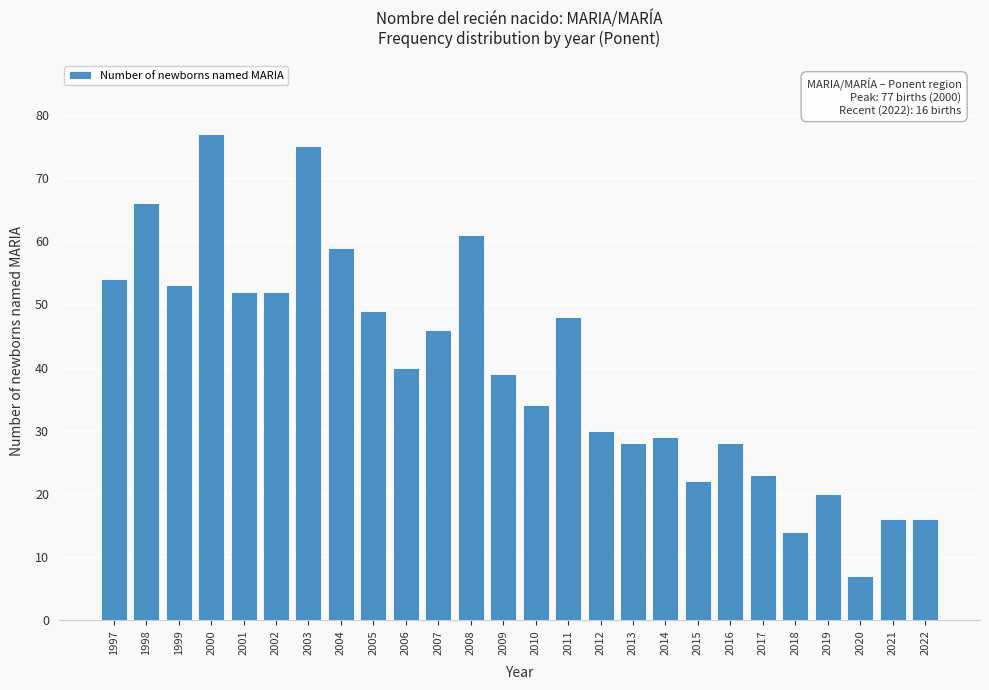

Reading left to right, what are all the values shown in this chart?

54	66	53	77	52	52	75	59	49	40	46	61	39	34	48	30	28	29	22	28	23	14	20	7	16	16